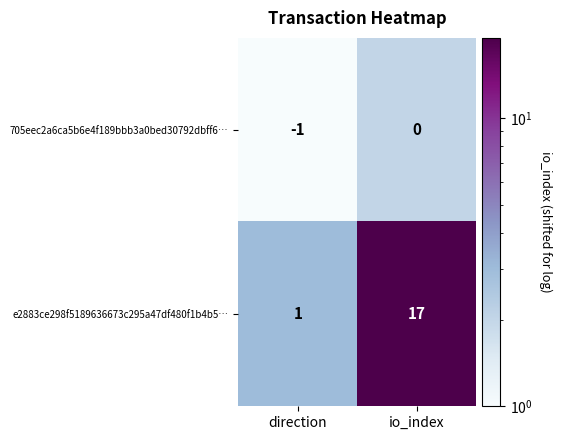

What is the sum of all e2883ce298f5189636673c295a47df480f1b4b5… values?

18